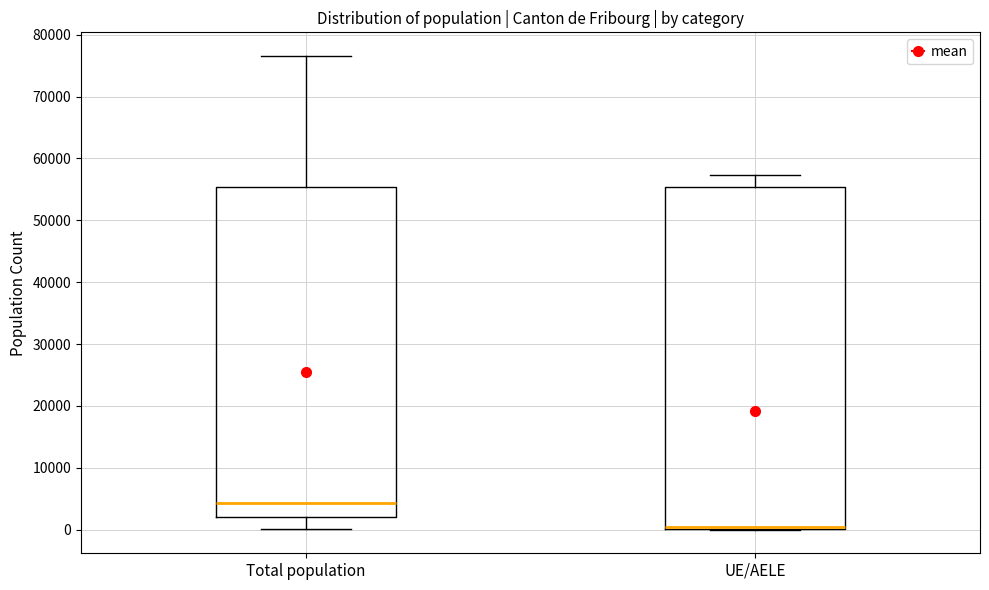

Comparing the boxes themselves (not the whiskers), which one is the tallest?

UE/AELE